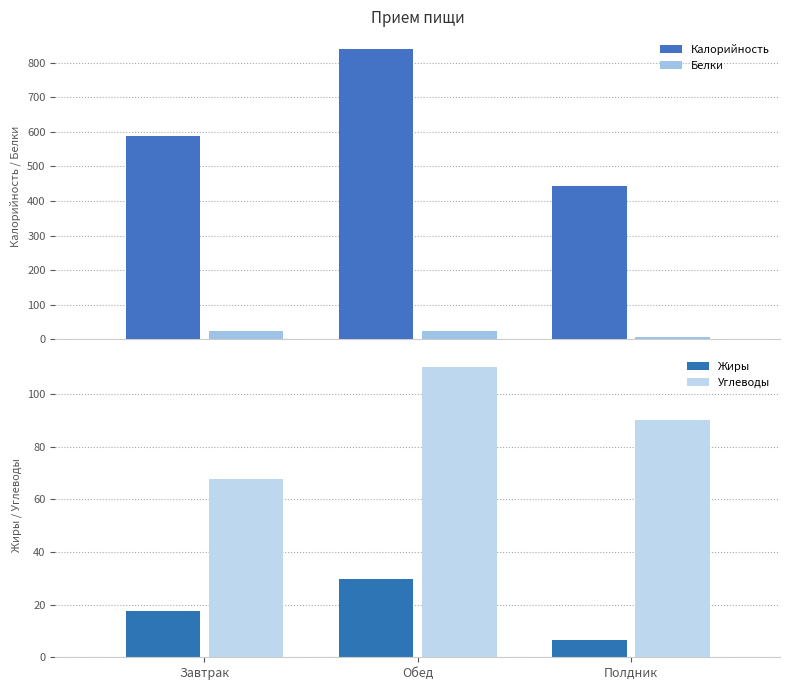

What is the average value of the Жиры series?

17.9